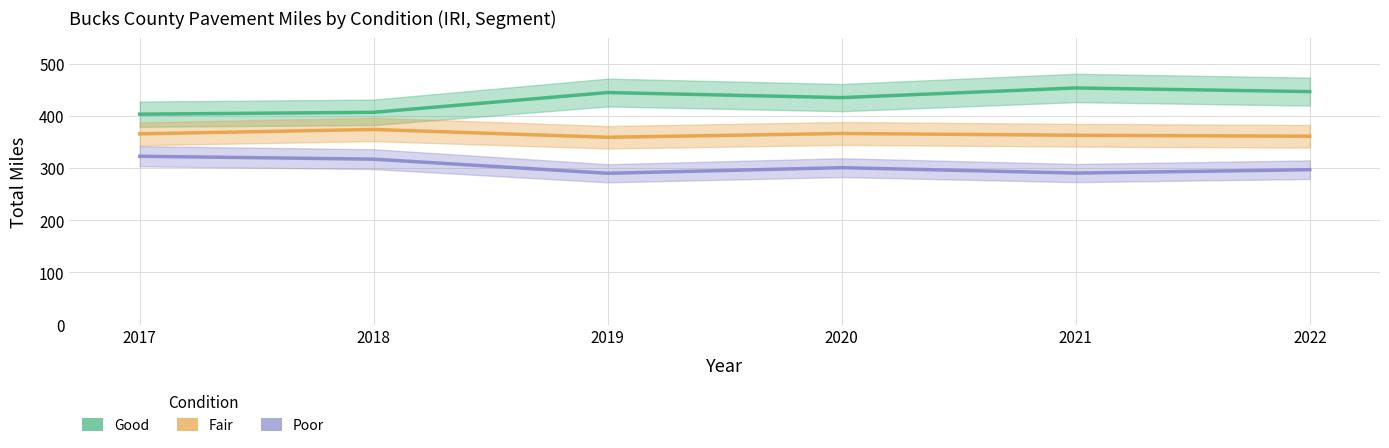

What is the minimum value for Good?

403.6